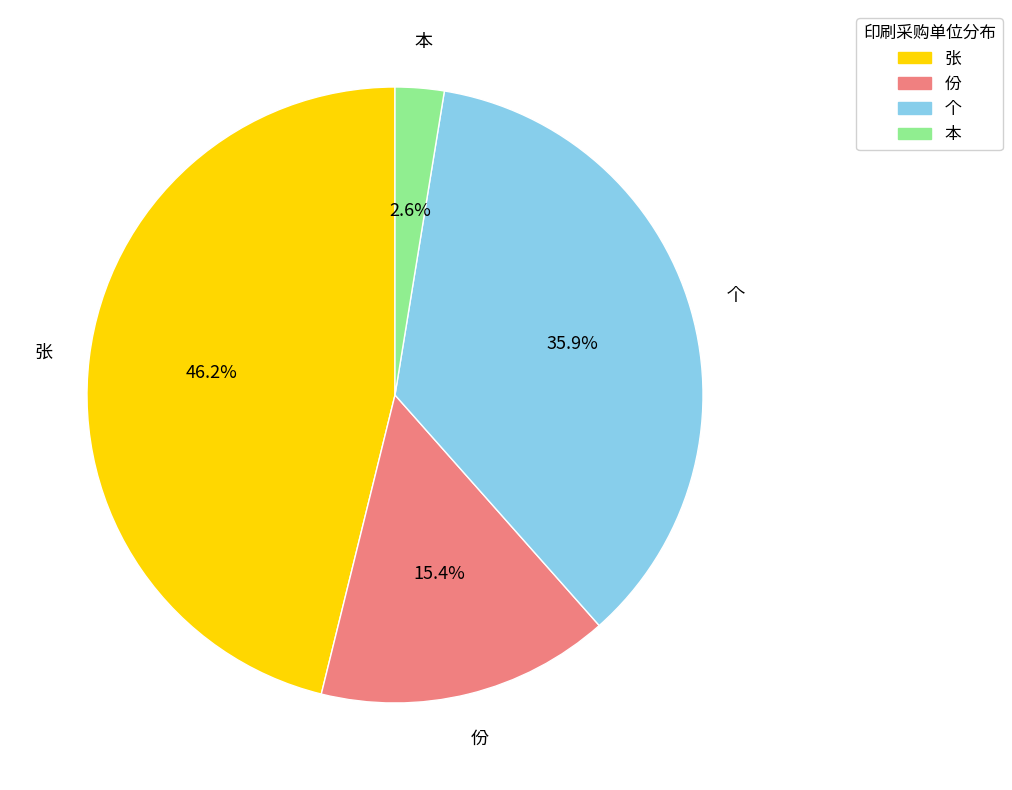

Is there any slice that represents more than half of the pie?

No